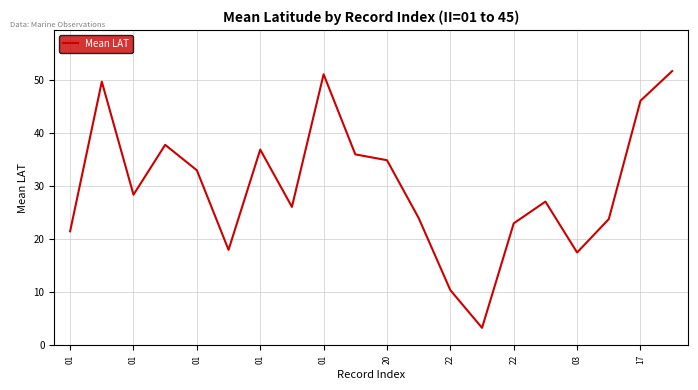

What is the difference between the maximum and minimum values?

48.4